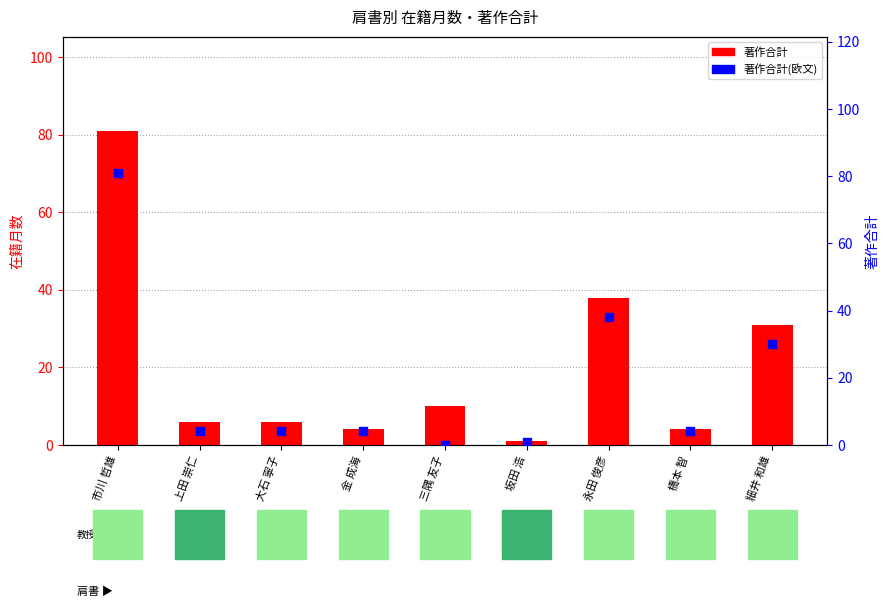

What is the total value across all series at 三隅 友子?

10